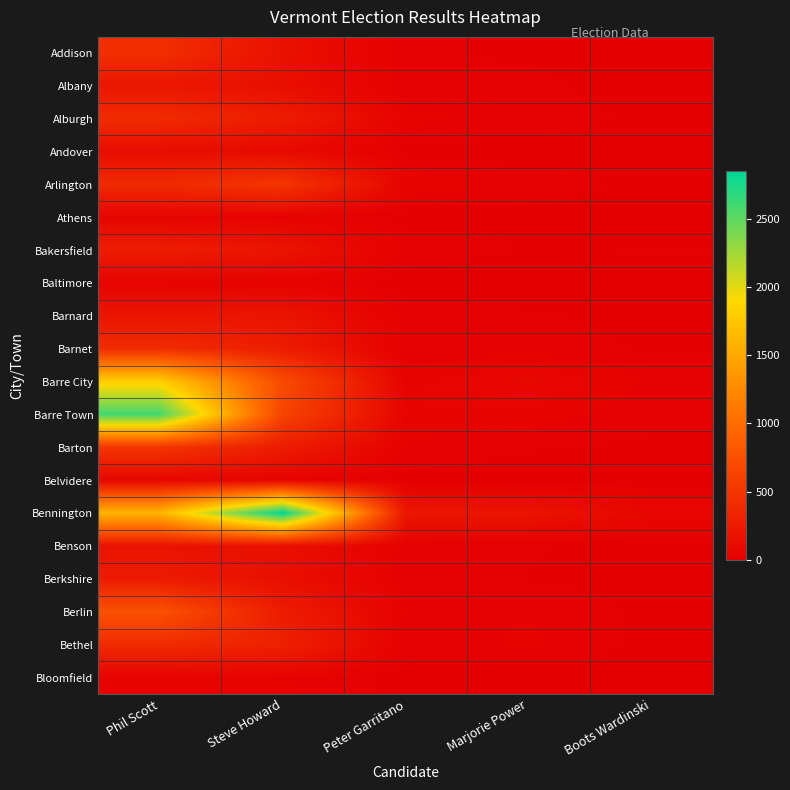

What is the total value across all series at Steve Howard?

7300